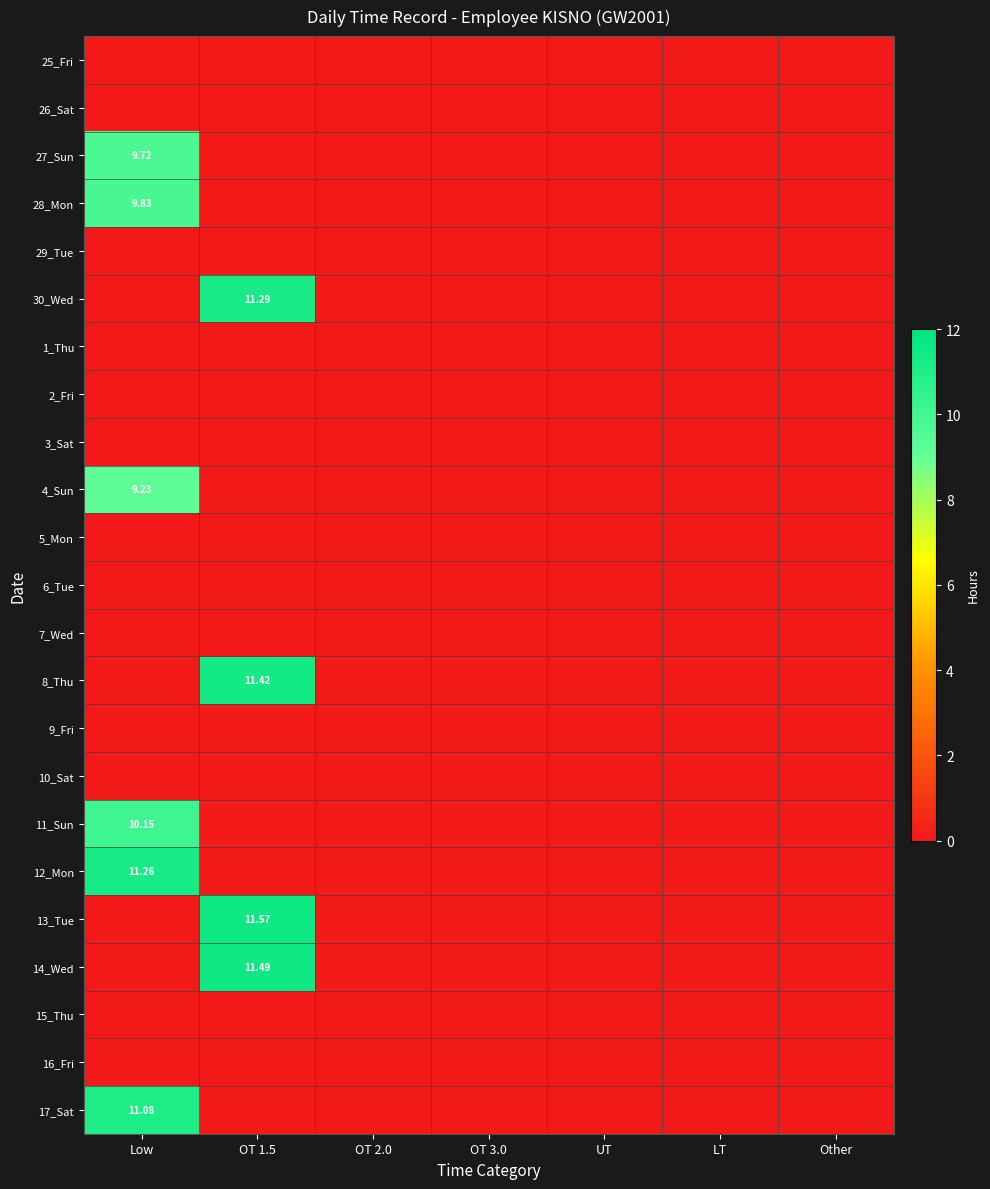

Where is 25_Fri nearest to the value 0?

Low